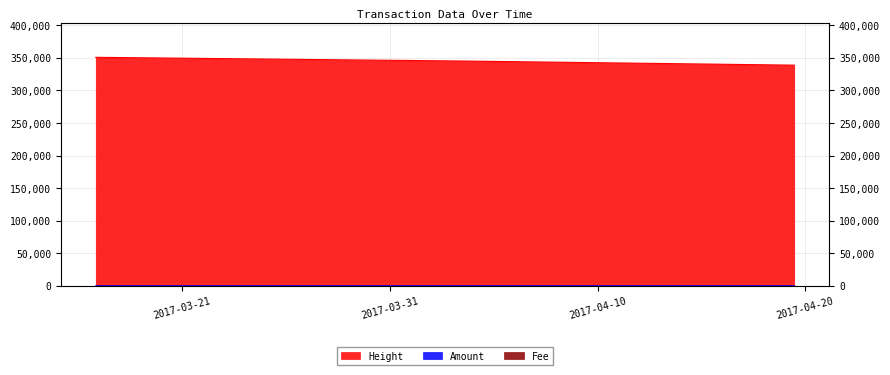

Is the value of Fee at 2017-04-19 11:05:27 greater than the value of Amount at 2017-04-03 12:42:10?

No